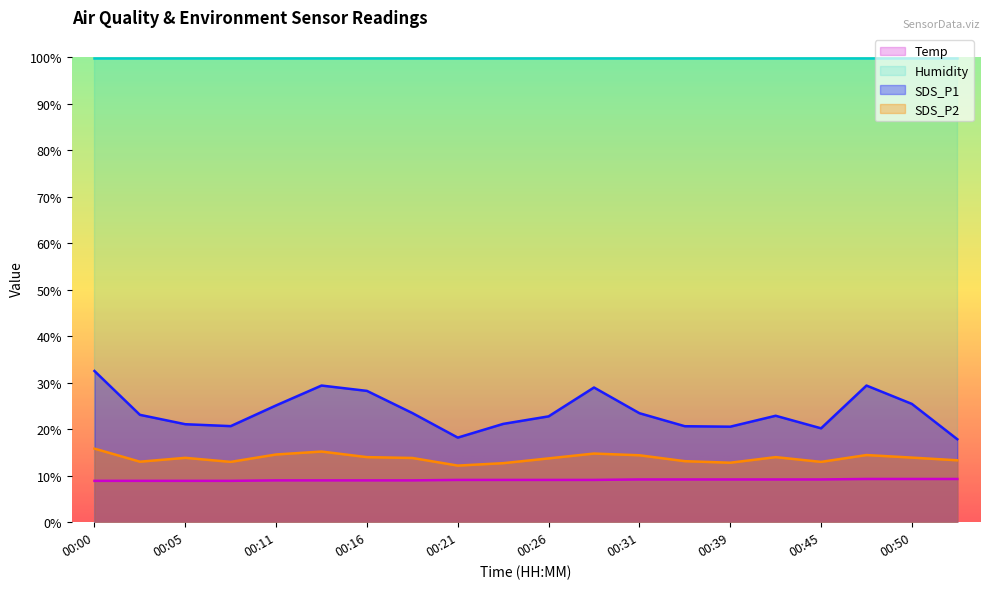

How many lines are shown in the chart?

4